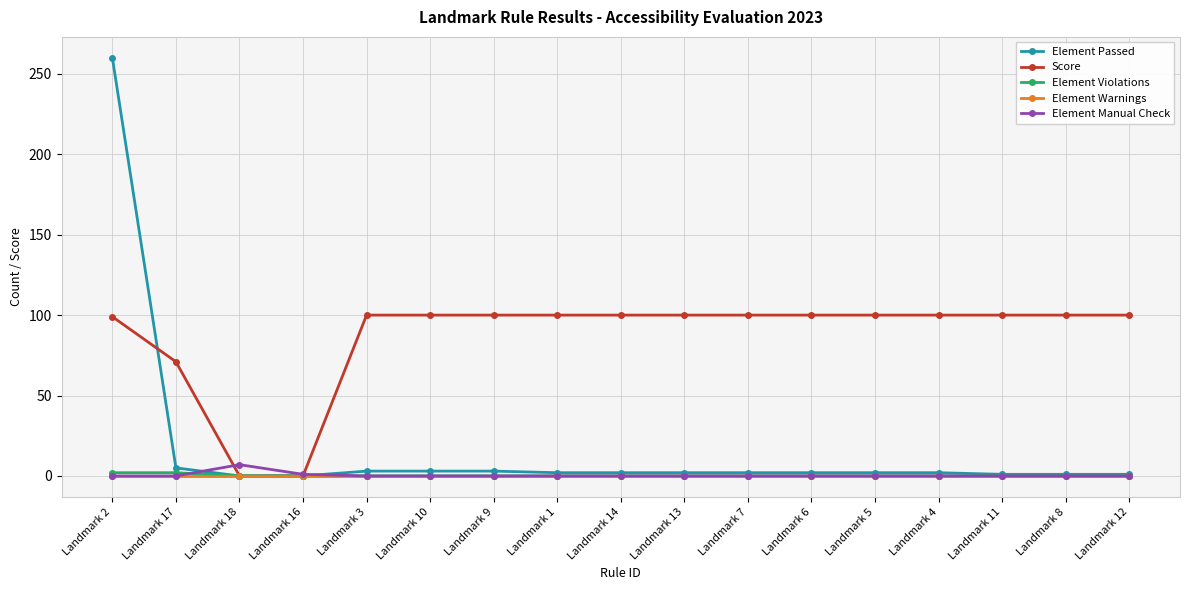

The Element Passed series shows 2 at Landmark 13. True or false?

True